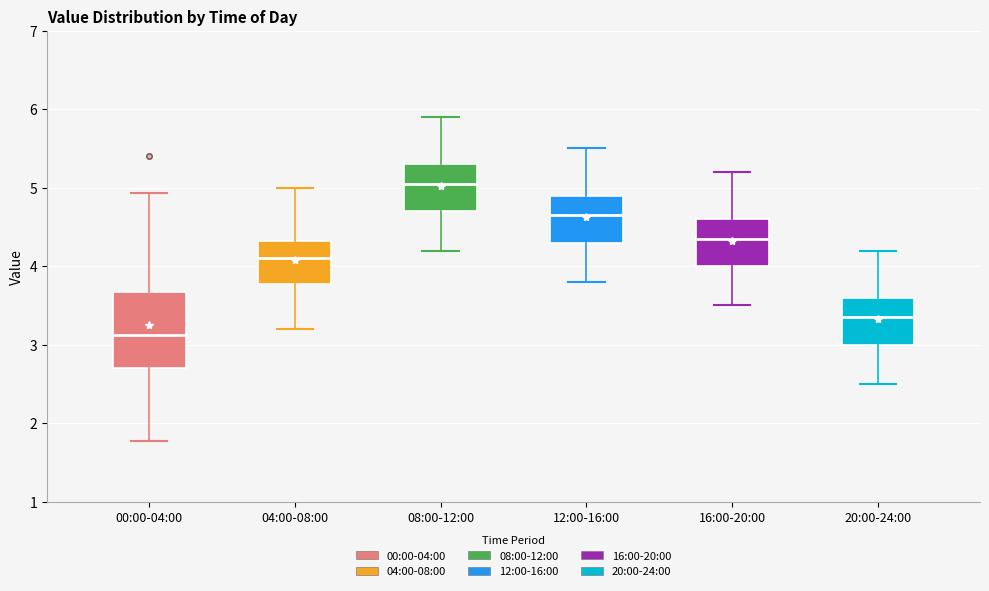

Where does the median line of the box for 12:00-16:00 sit on the y-axis? The values are not printed on the chart, so give them approximately, as read against the axis.

4.7